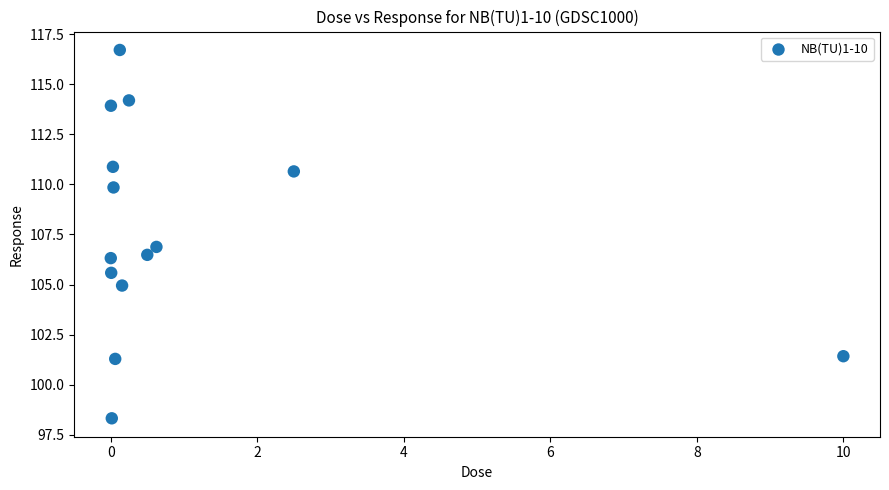

What is the range of X values (max minus min)?

10.0